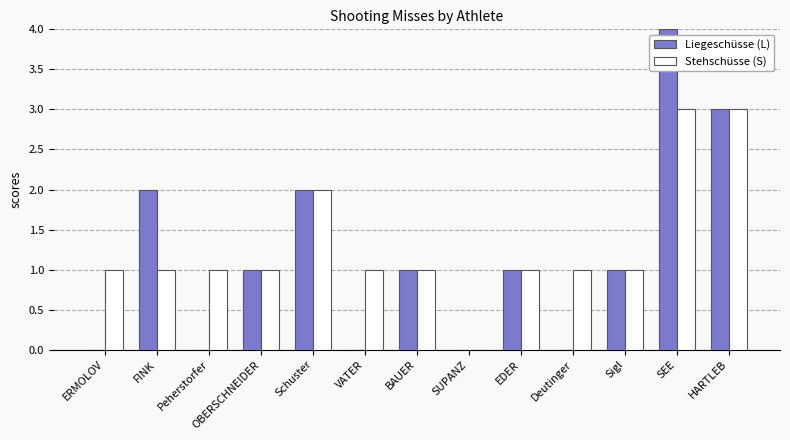

What is the maximum value for Stehschüsse (S)?

3